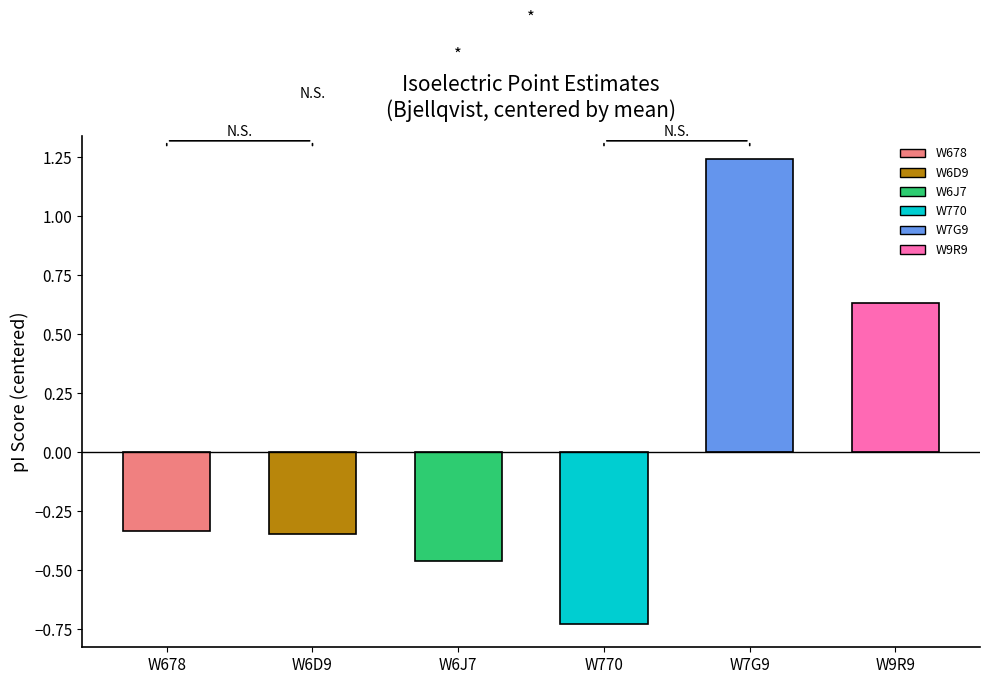

What is the label of the 5th bar from the left?

W7G9